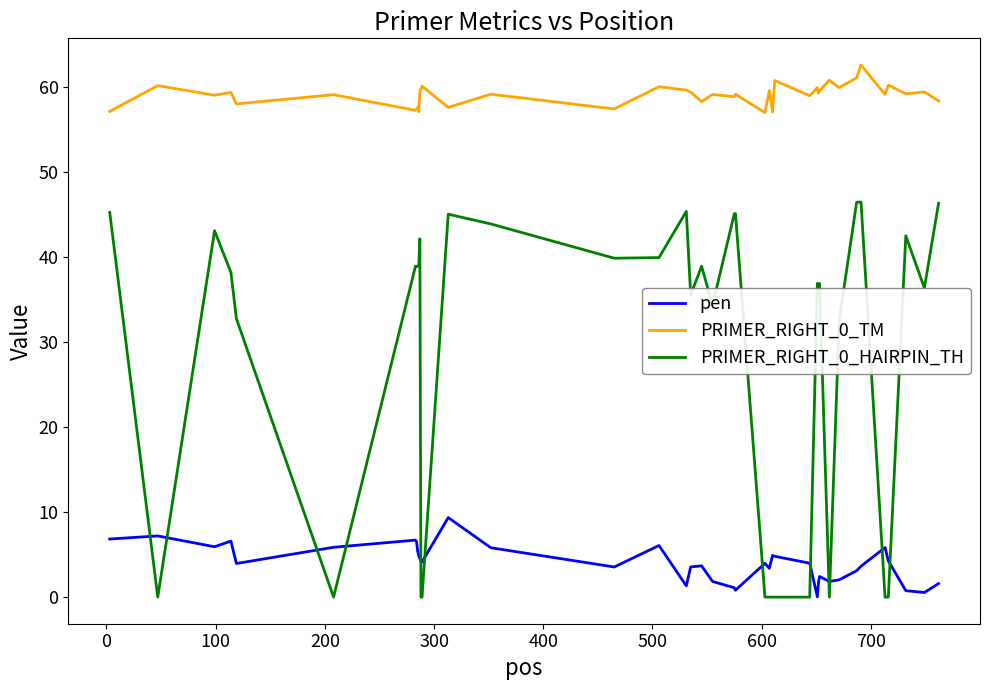

What is the difference between the maximum and minimum values in the PRIMER_RIGHT_0_HAIRPIN_TH series?

46.5